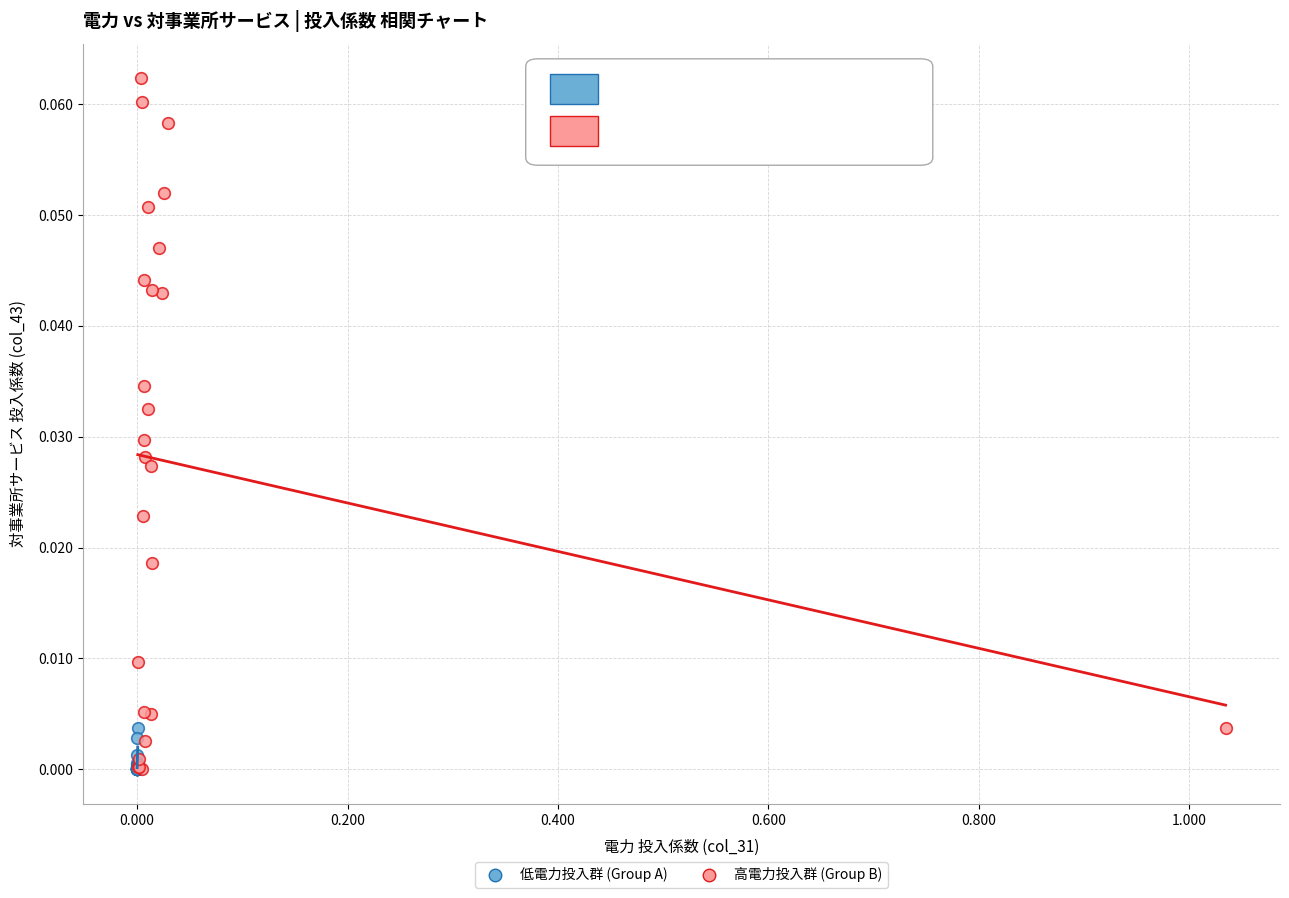

Which series has the widest spread of Y values?

高電力投入群 (Group B)